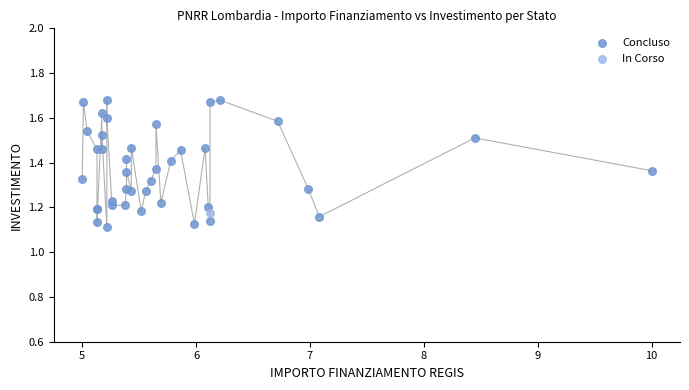

What are all the series names shown in the legend?

Concluso, In Corso